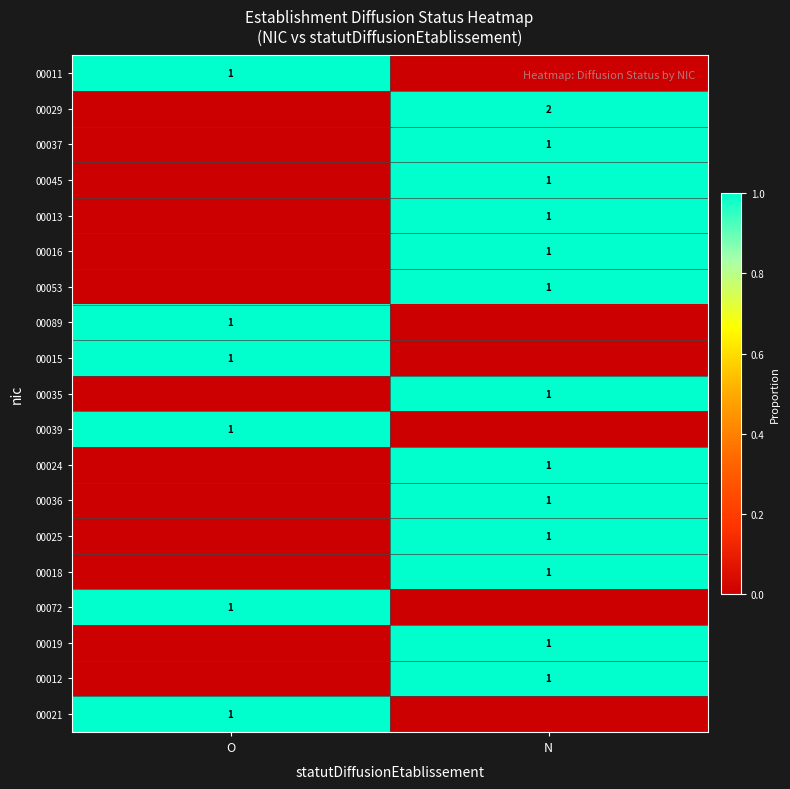

What is the difference between the highest and lowest values at O?

1.0